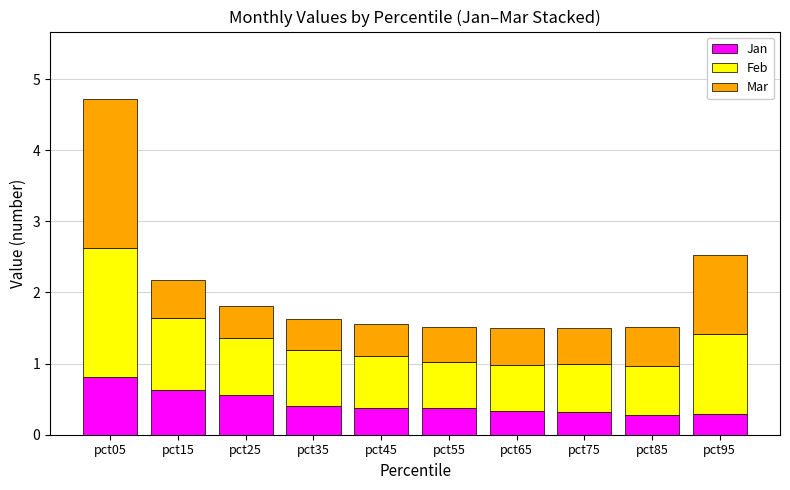

Is it true that Jan equals 0.4 at pct35?

True